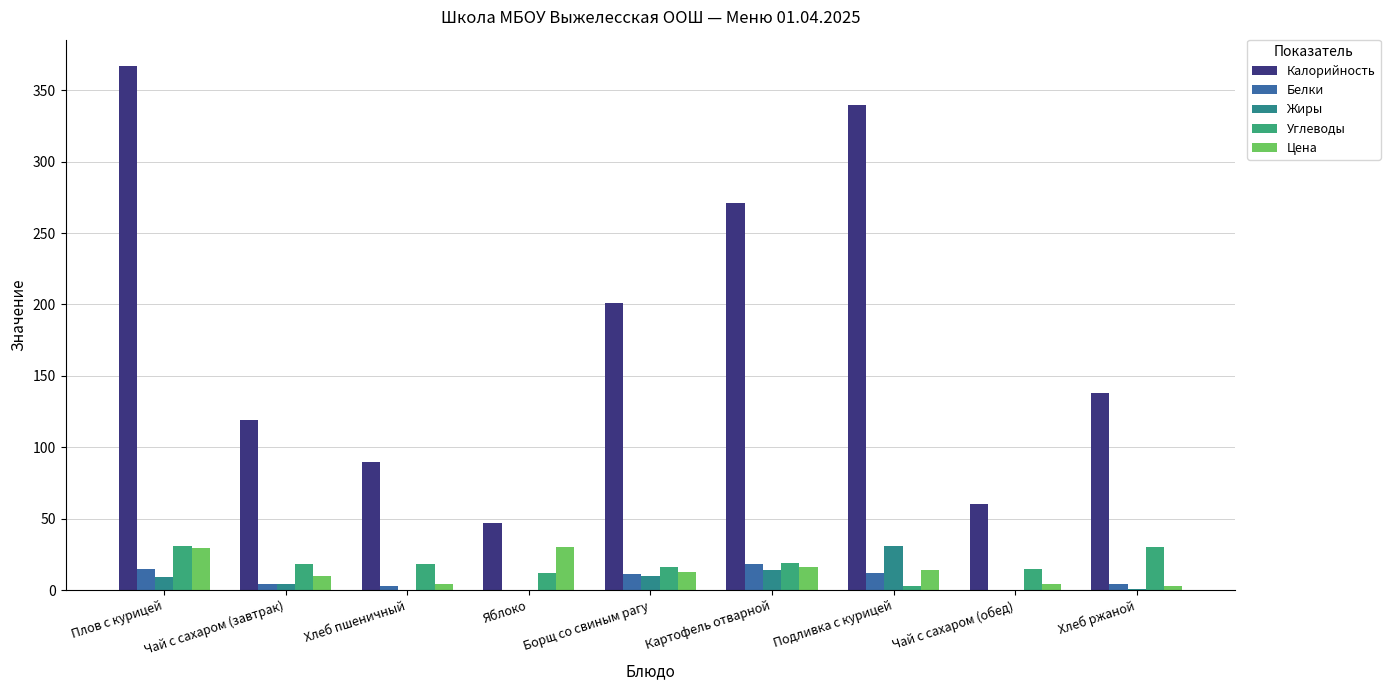

Which series has the largest range (max minus min)?

Калорийность